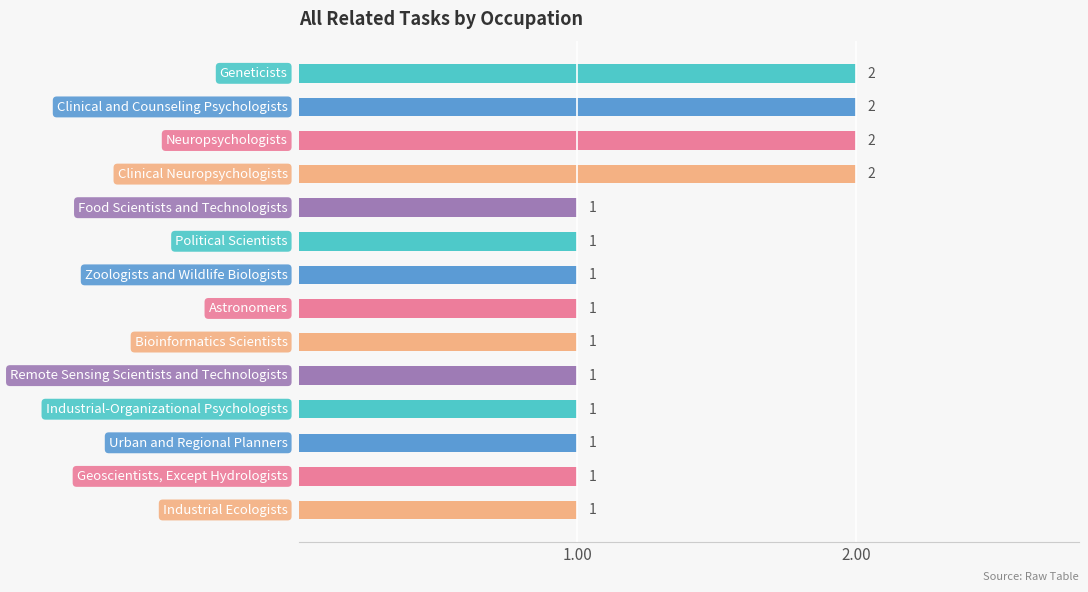

What is the sum of all values?

18